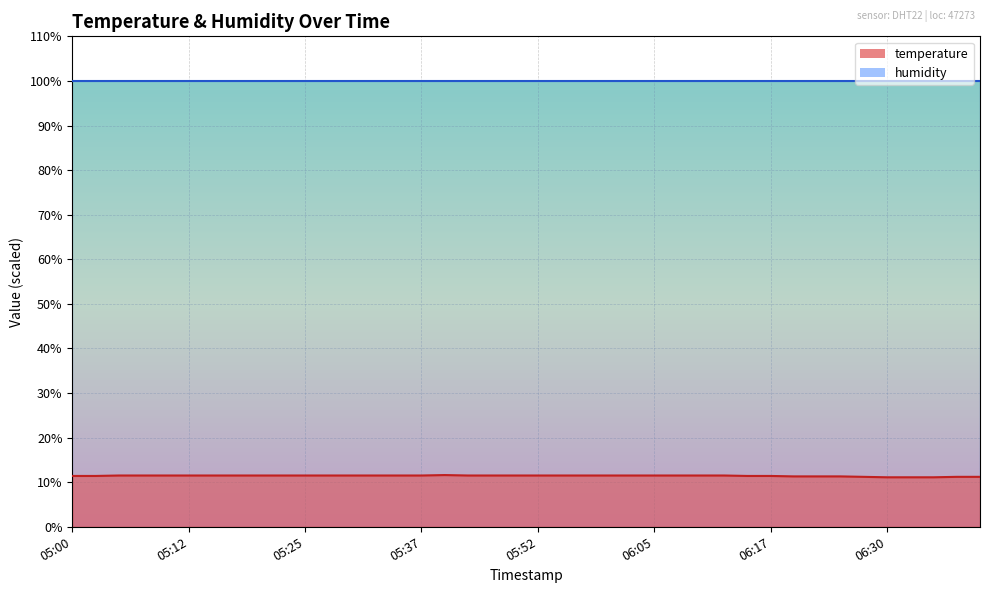

What is the change in value from 05:52 to 06:22?

-0.2